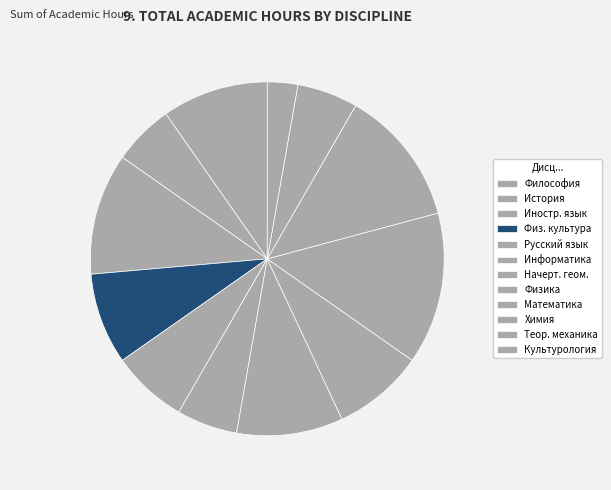

How many segments does this pie chart have?

12